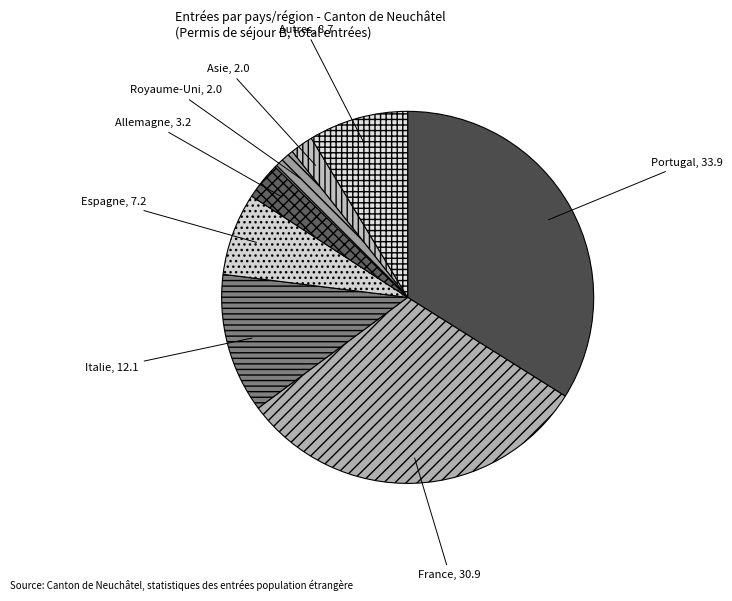

Count the number of slices in the pie.

8